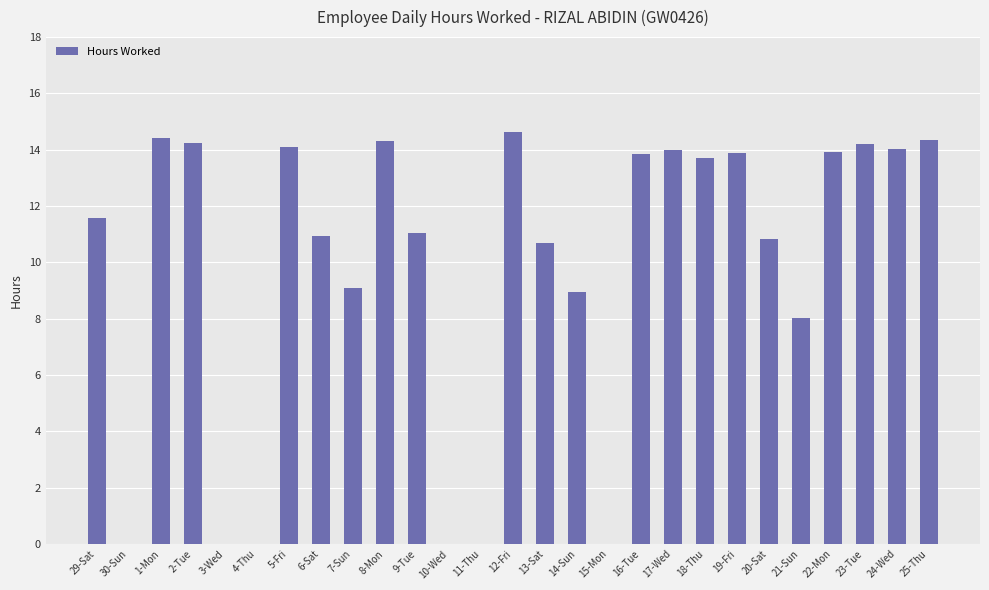

True or false: the data shows 14.5 at 9-Tue.

False